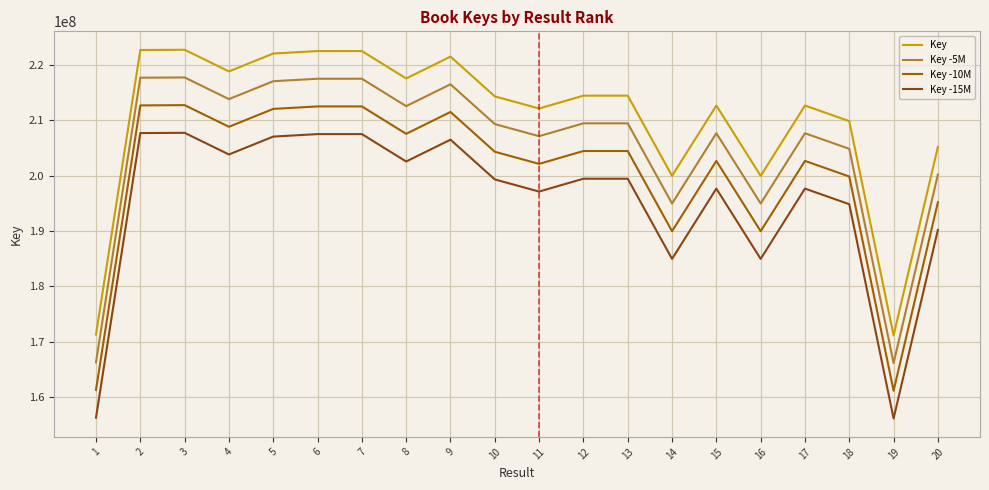

At which category does Key -15M reach its first local valley?

4